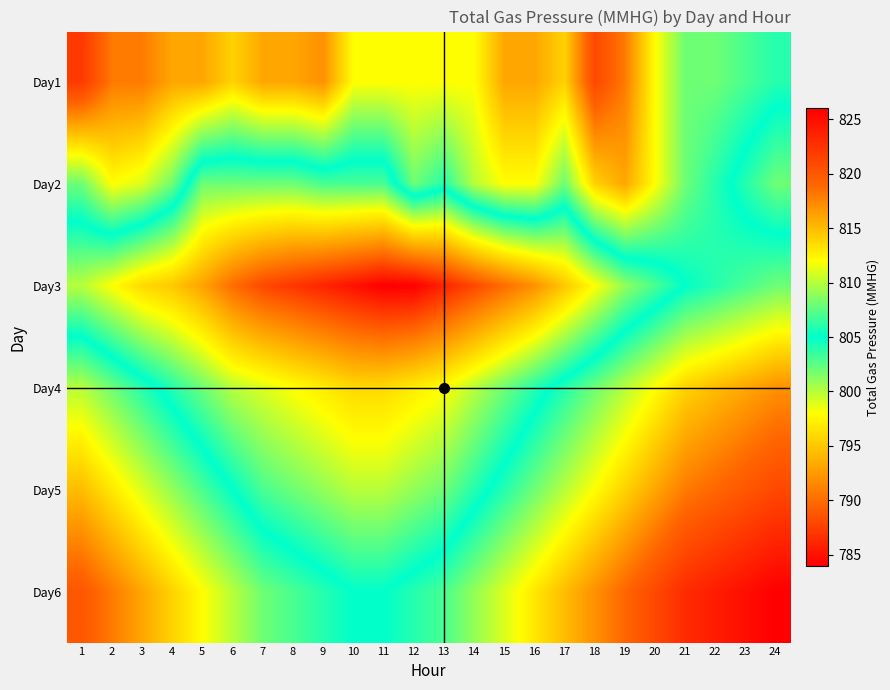

List the series in order of their peak value, lowest first.

Day3, Day2, Day4, Day5, Day1, Day6